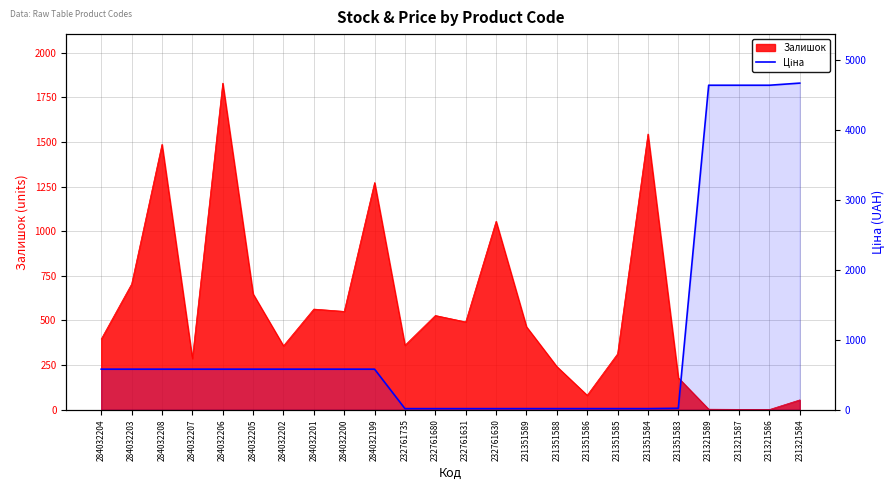

Is it true that the value at 231351583 is 20.8?

True